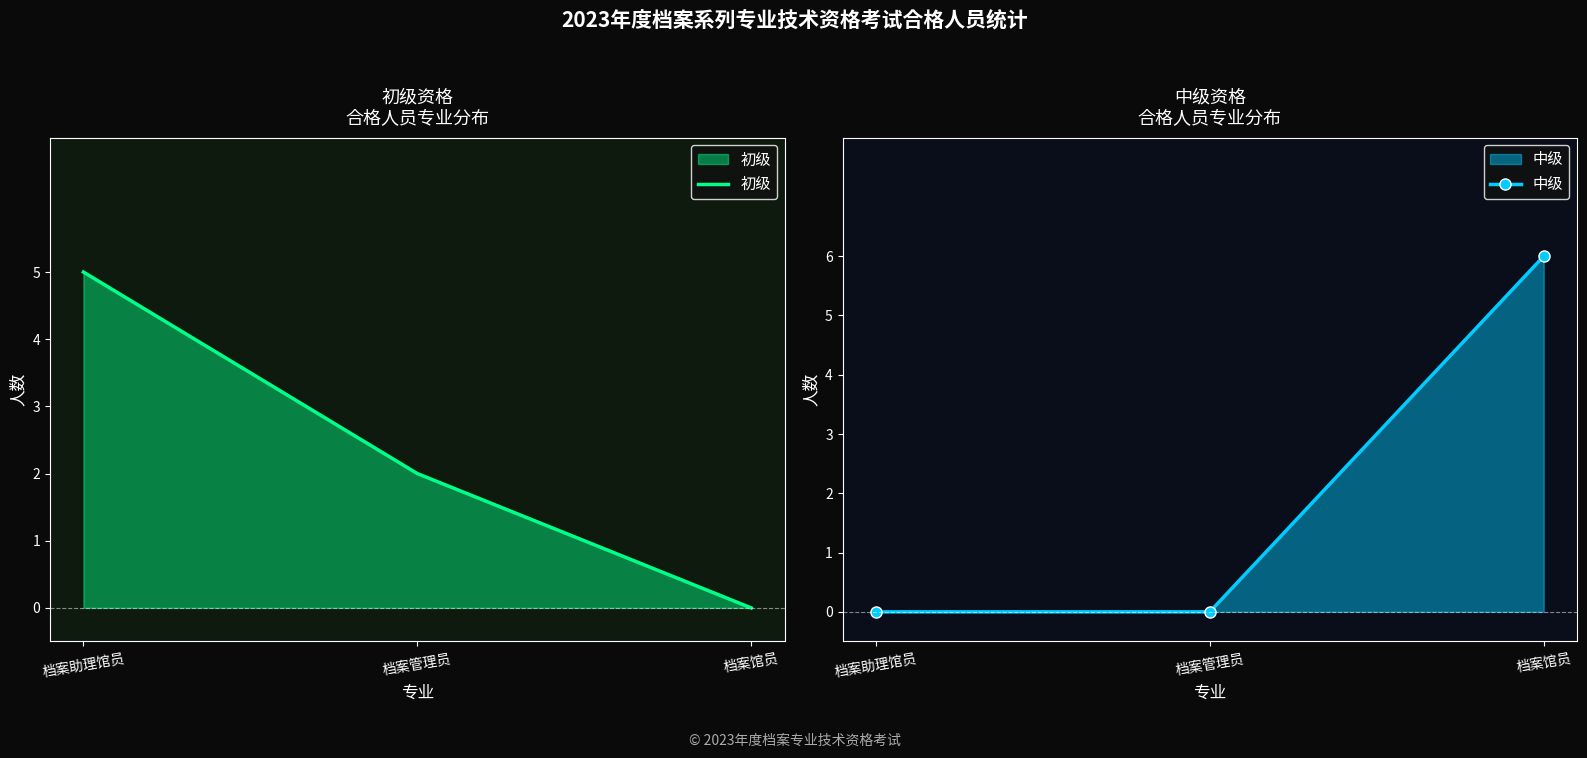

Which series has the widest spread of values?

中级